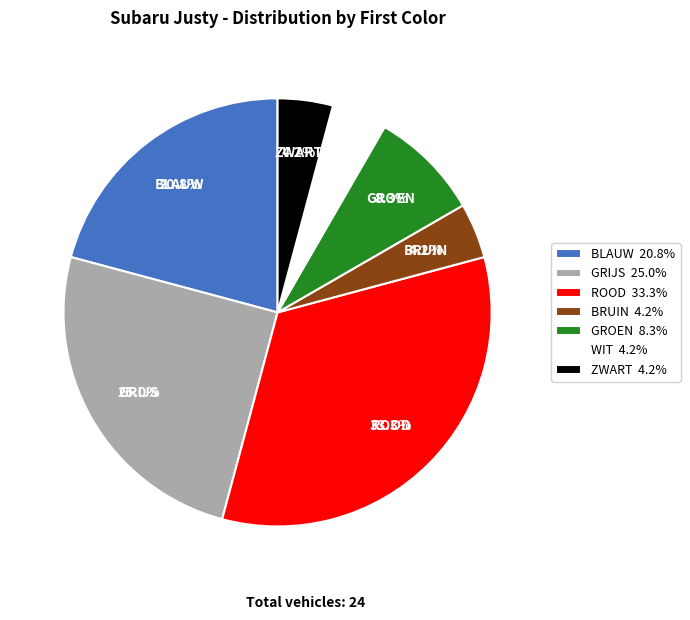

Is it true that WIT is 4% of the pie?

True